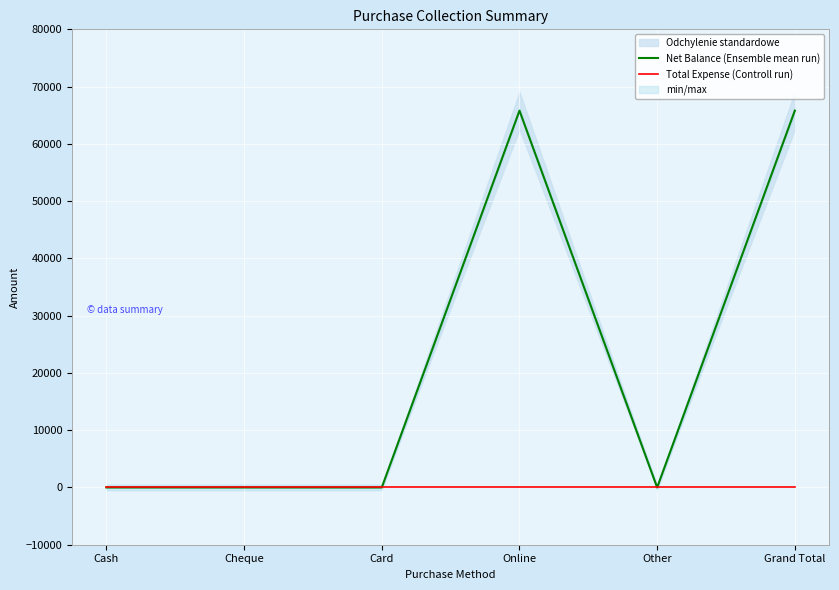

Which series has the largest total across all categories?

Net Balance (Ensemble mean run)